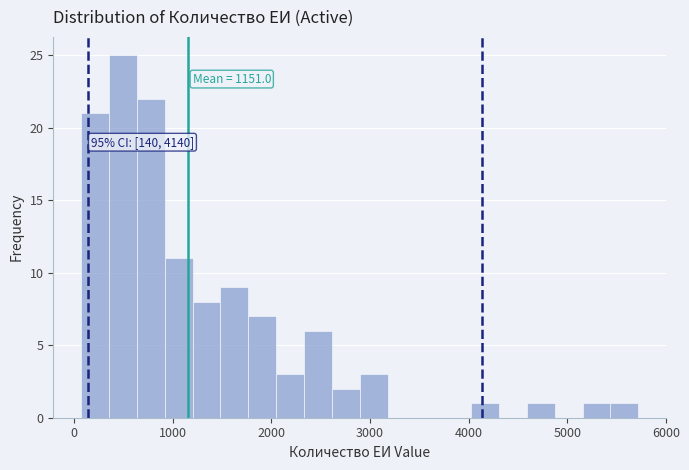

Around what value on the x-axis is the tallest bar? Give the approximate position of its centre, as read against the axis.

500